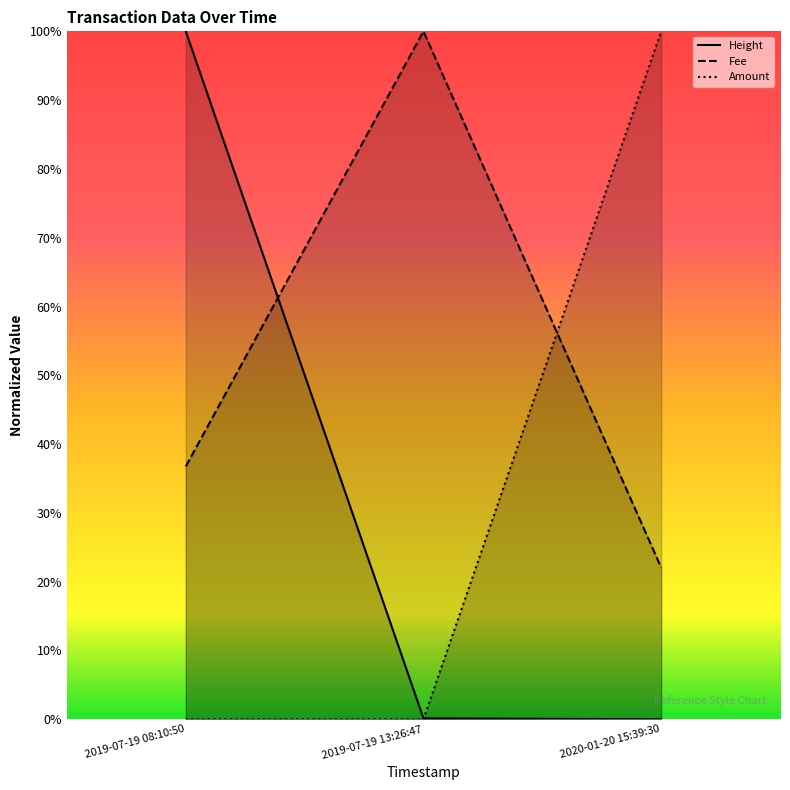

The value of Height at 2019-07-19 13:26:47 is 0.0. True or false?

True